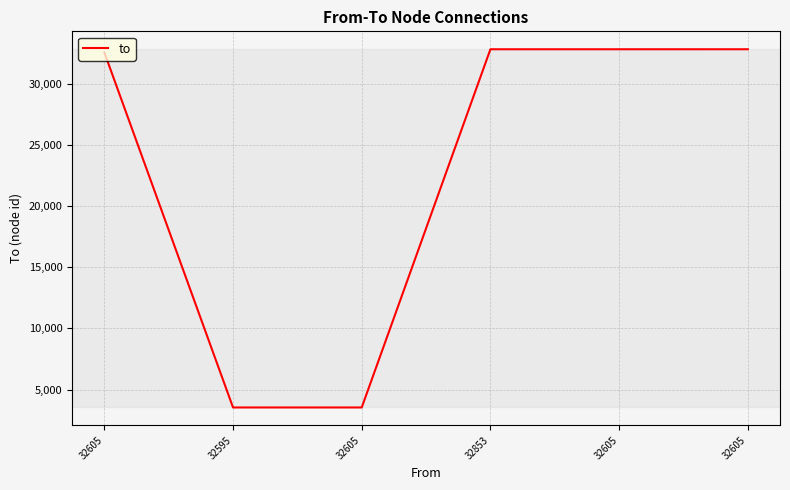

How many lines are shown in the chart?

1